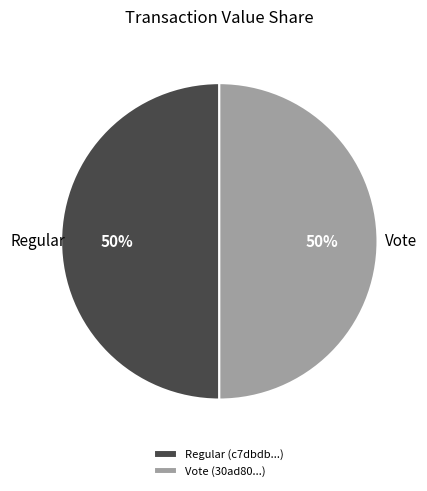

To the nearest percent, what portion does Vote represent?

50%